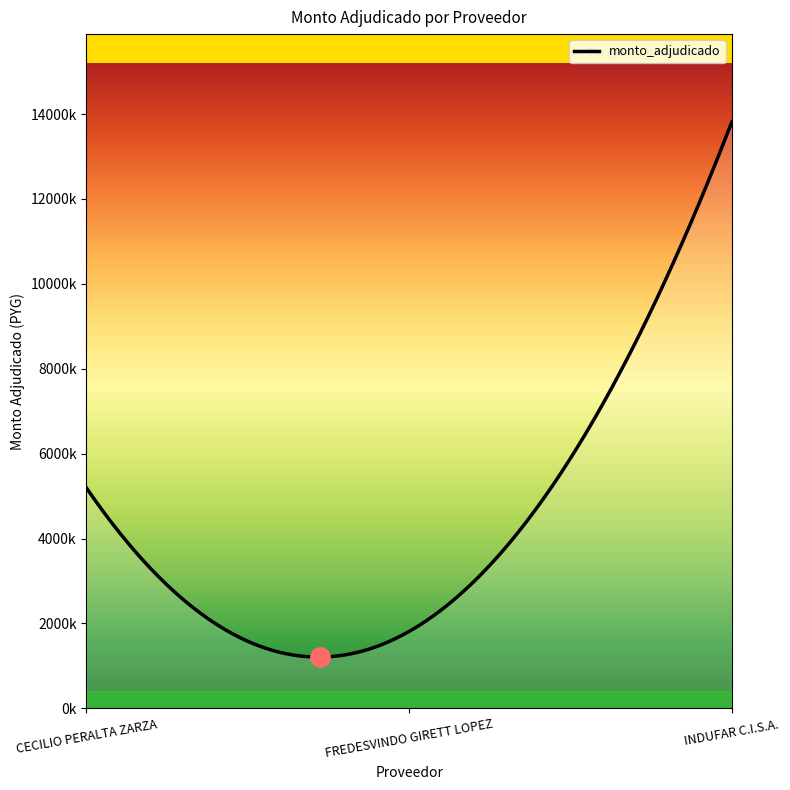

Reading left to right, extract all data points from this chart.

CECILIO PERALTA ZARZA=5193500	FREDESVINDO GIRETT LOPEZ=1812750	INDUFAR C.I.S.A.=13810900